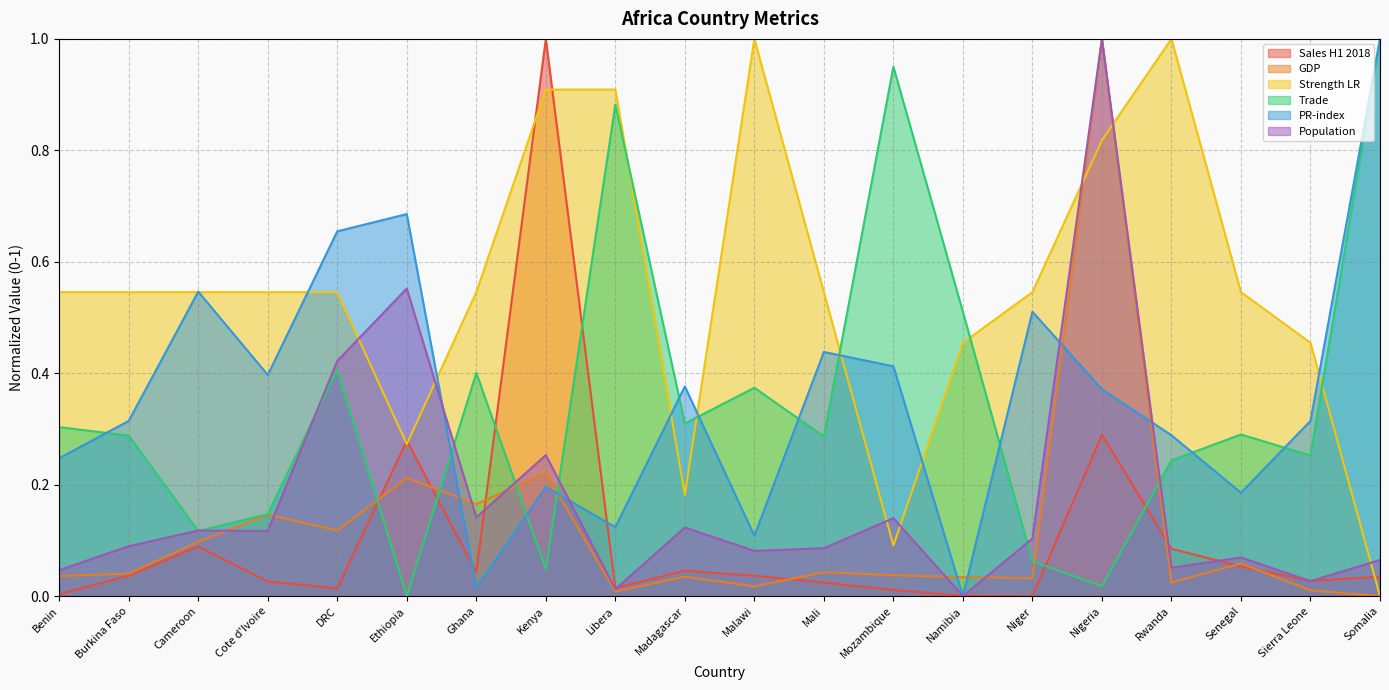

In Sales H1 2018, how many points are higher than both neighbors (excluding endpoints)?

5